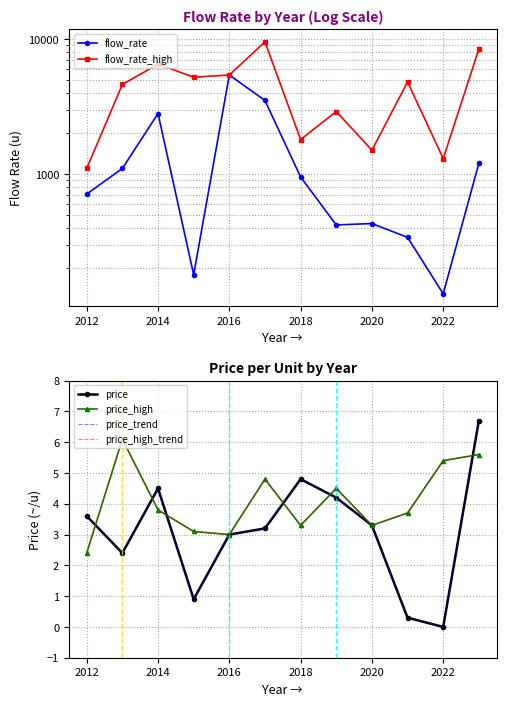

What is the highest value of the price_high_trend series?

6.1